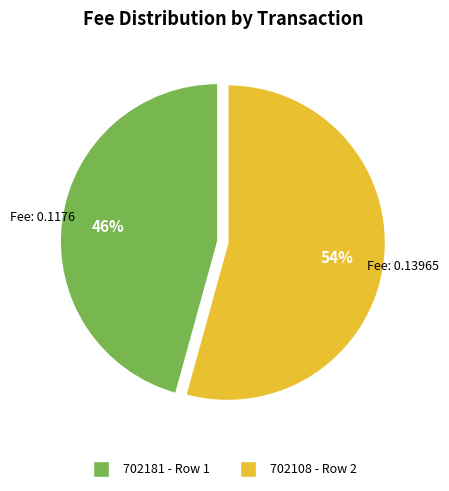

To the nearest percent, what is the average slice percentage?

50%